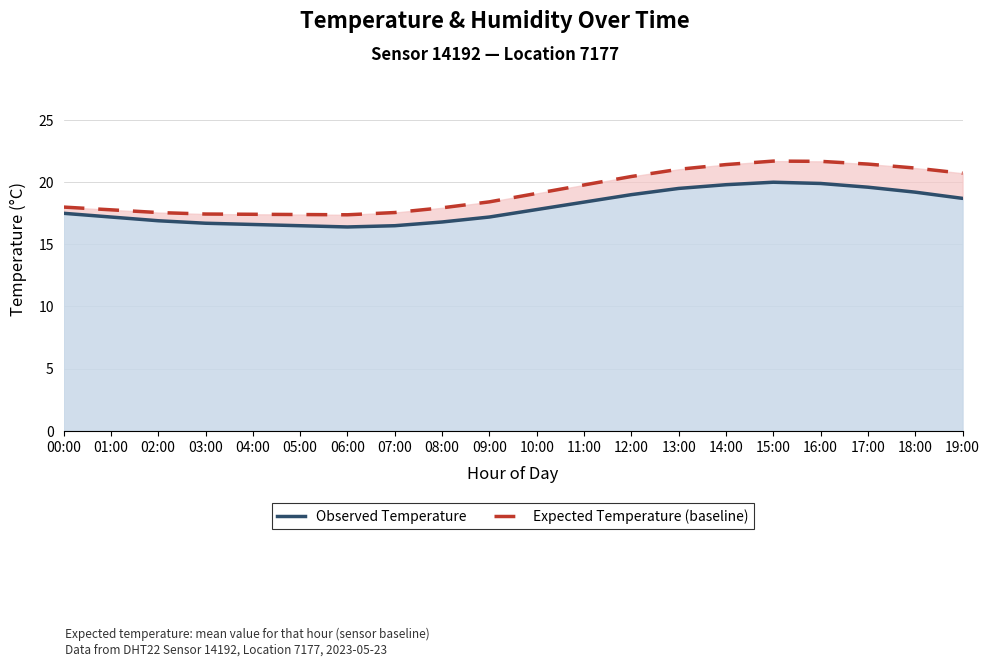

Rank the series by their maximum value, from highest to lowest.

Expected Temperature (baseline), Observed Temperature